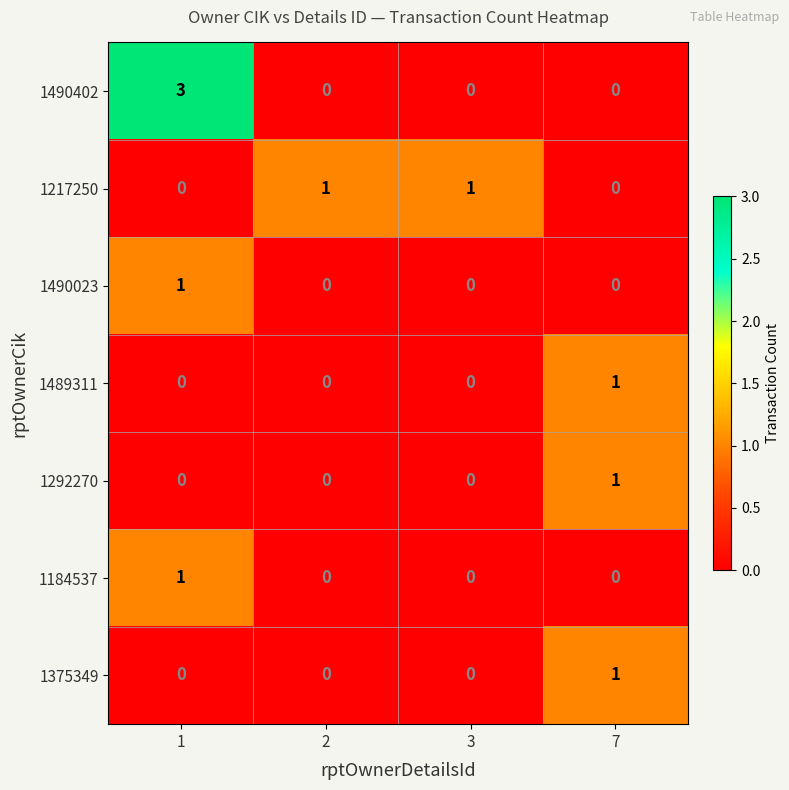

Is it true that 1490023 equals 1 at 2?

False